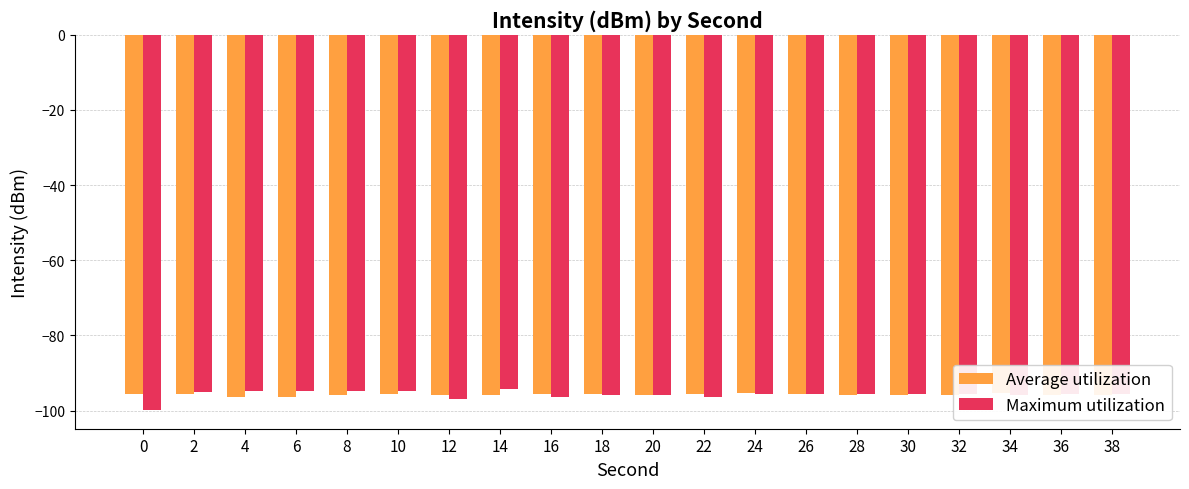

What is the maximum value shown in the chart?

-94.4